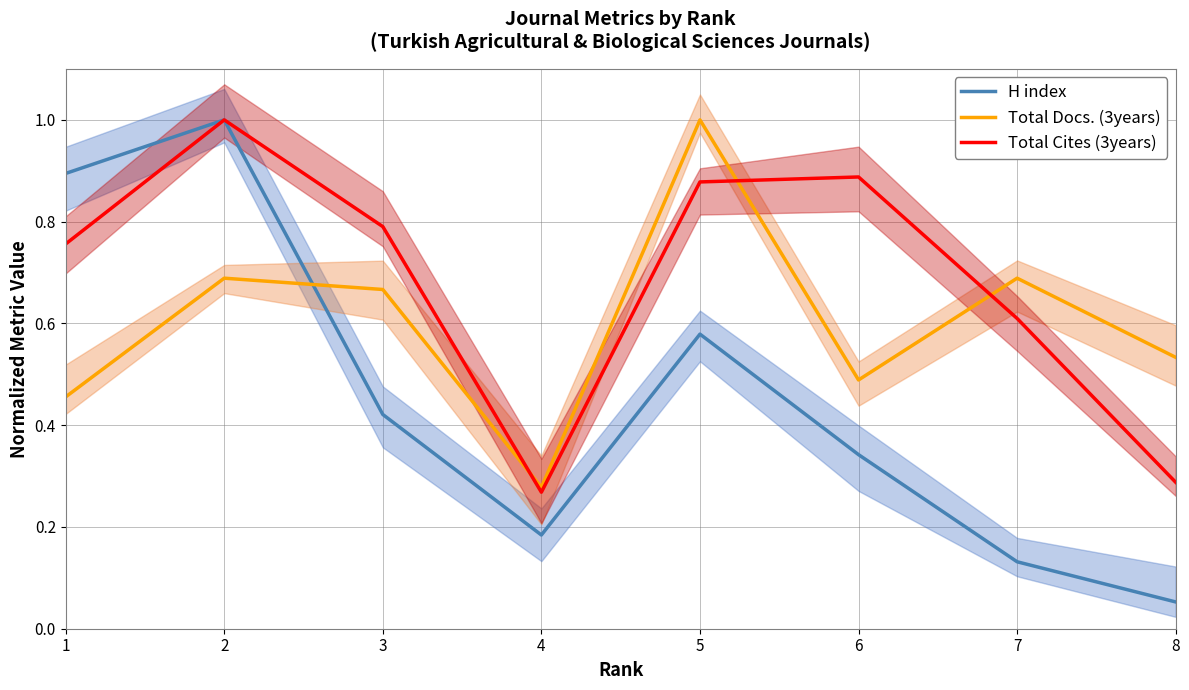

True or false: Total Cites (3years) and H index intersect in this chart.

False